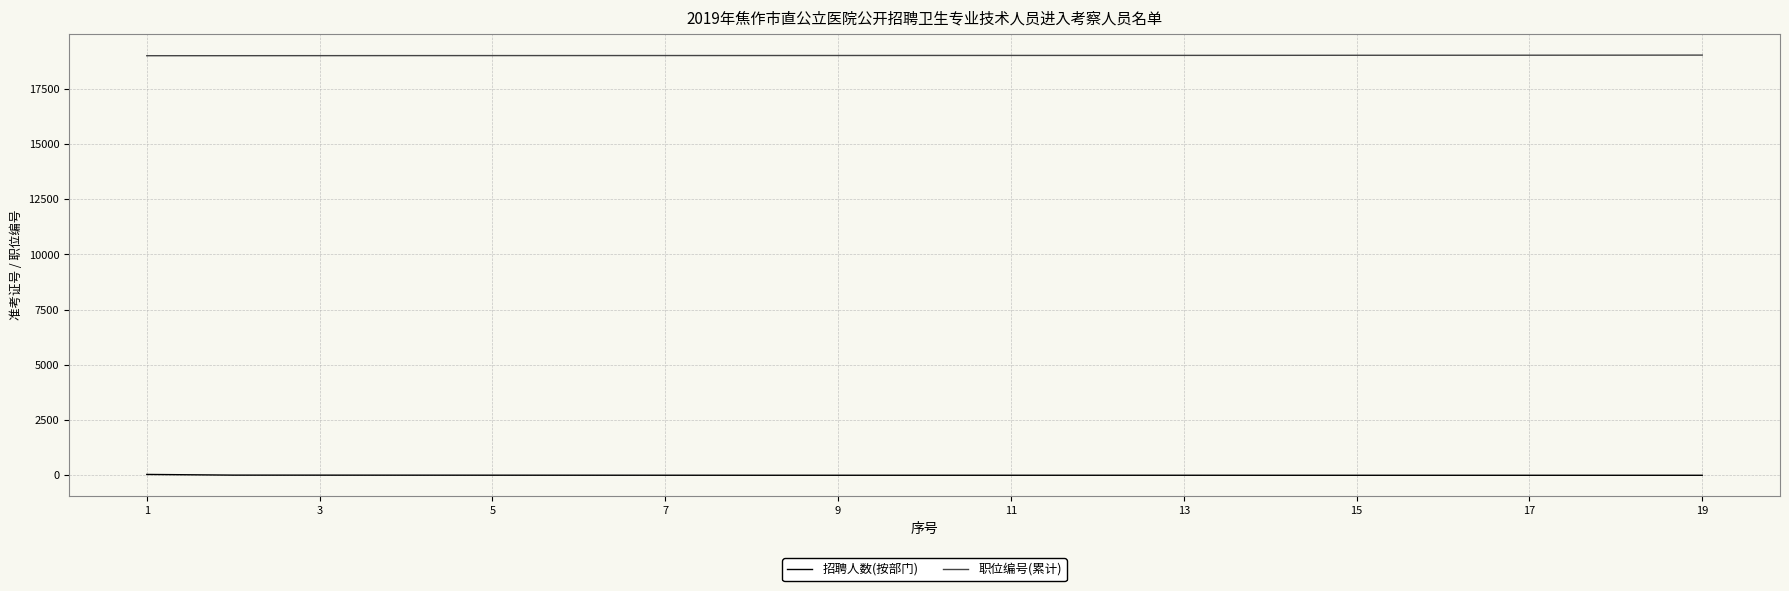

List the series in order of their peak value, highest first.

职位编号(累计), 招聘人数(按部门)